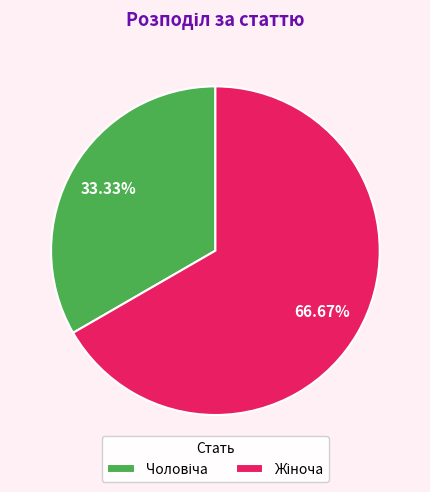

Does any single category account for the majority?

Yes